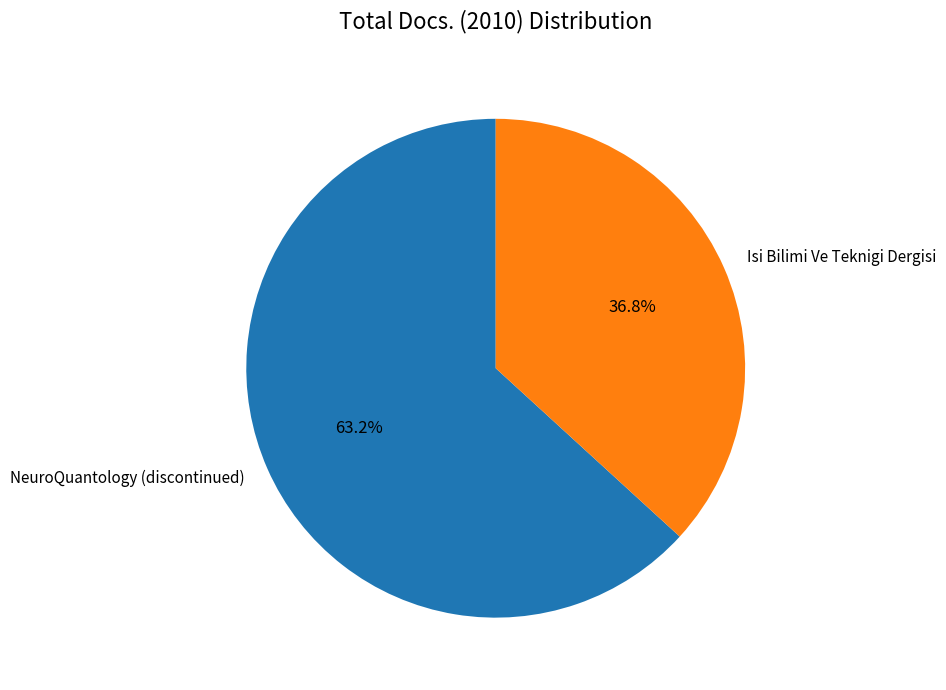

Which has a higher value, Isi Bilimi Ve Teknigi Dergisi or NeuroQuantology (discontinued)?

NeuroQuantology (discontinued)